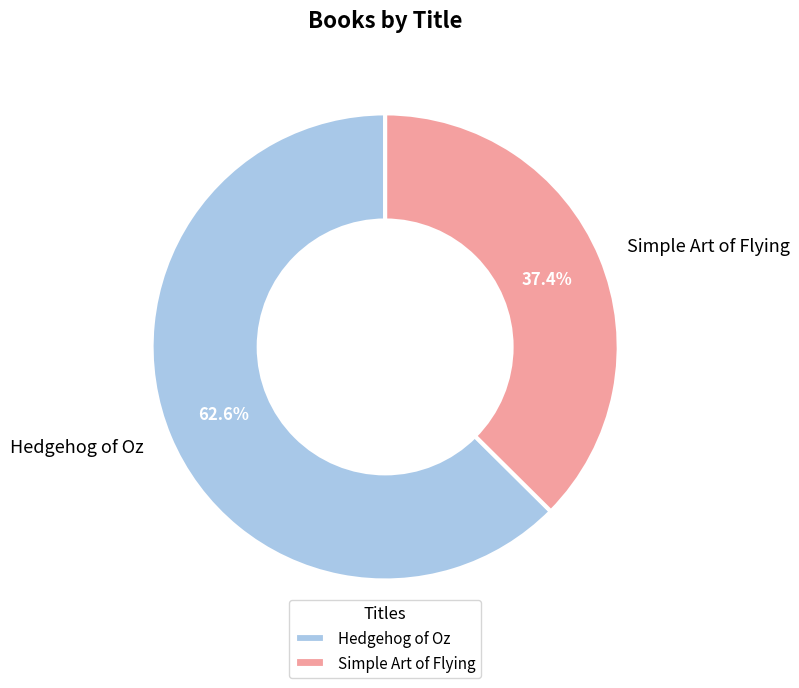

Is it true that Simple Art of Flying is 37% of the pie?

True